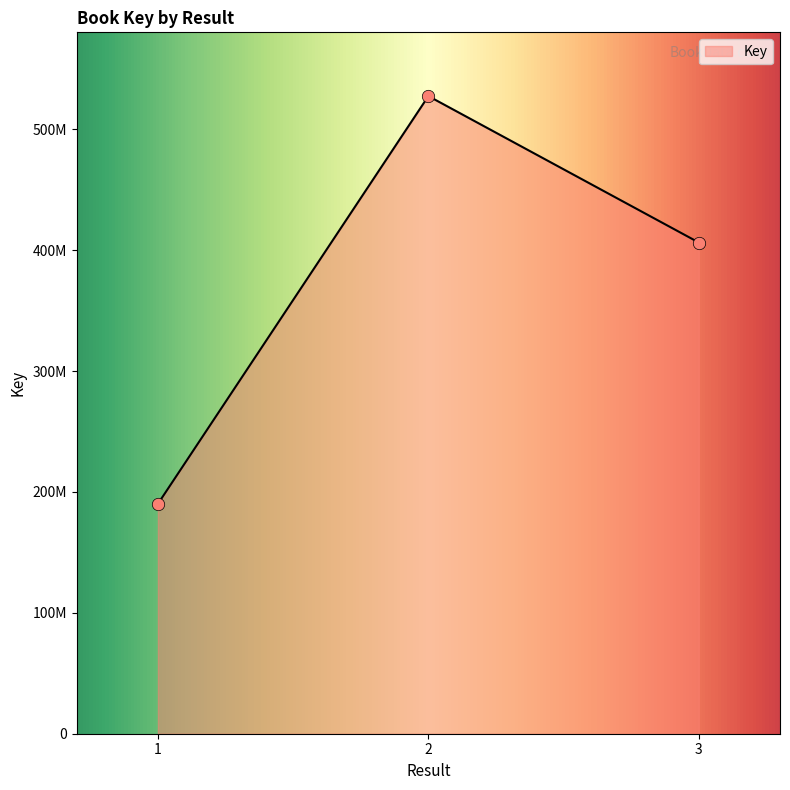

Is this an area chart (filled region under the line)?

Yes